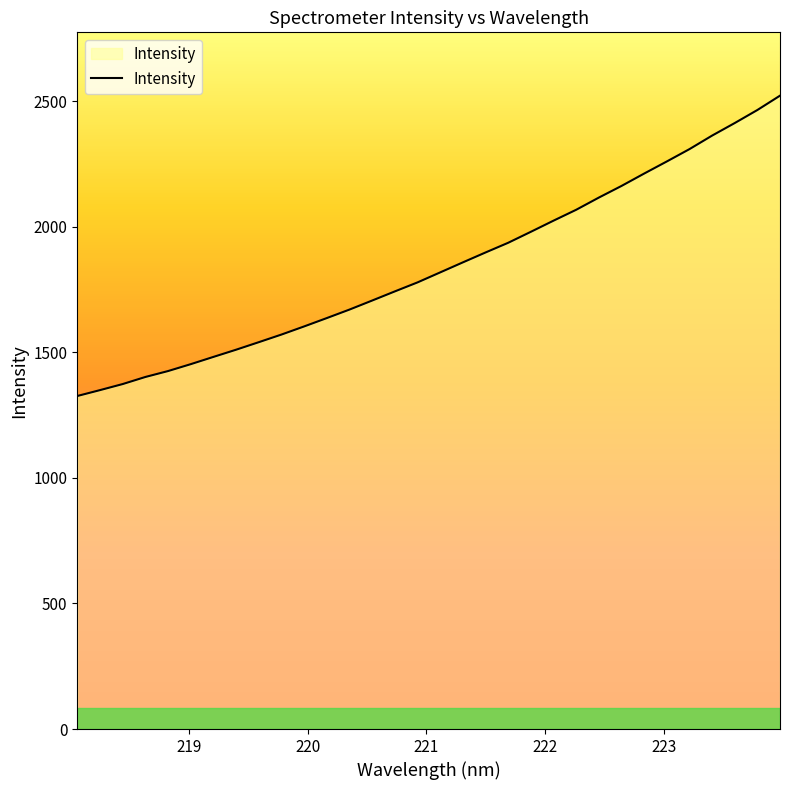

What is the difference between the second highest and second lowest values?

1115.3